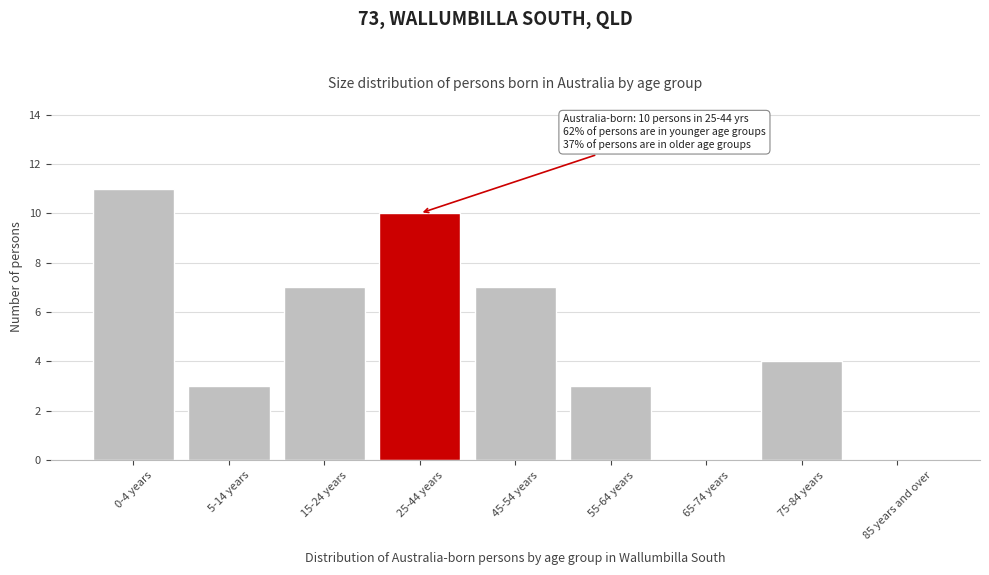

Reading left to right, what are all the values shown in this chart?

0-4 years=11	5-14 years=3	15-24 years=7	25-44 years=10	45-54 years=7	55-64 years=3	65-74 years=0	75-84 years=4	85 years and over=0